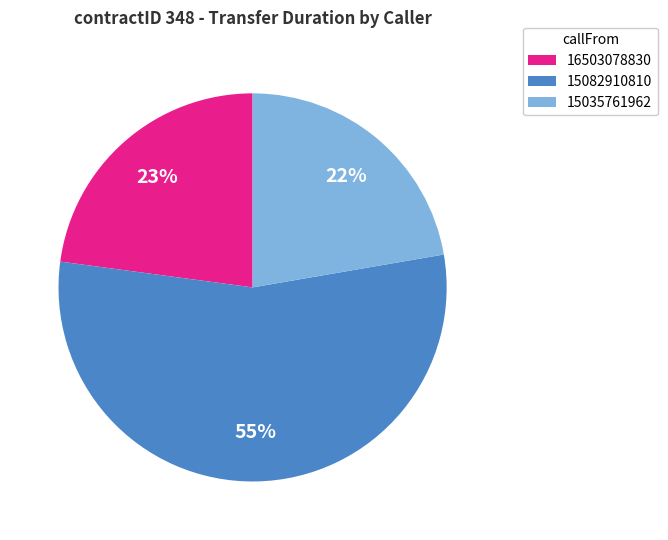

The 15082910810 slice represents 42% of the pie. True or false?

False